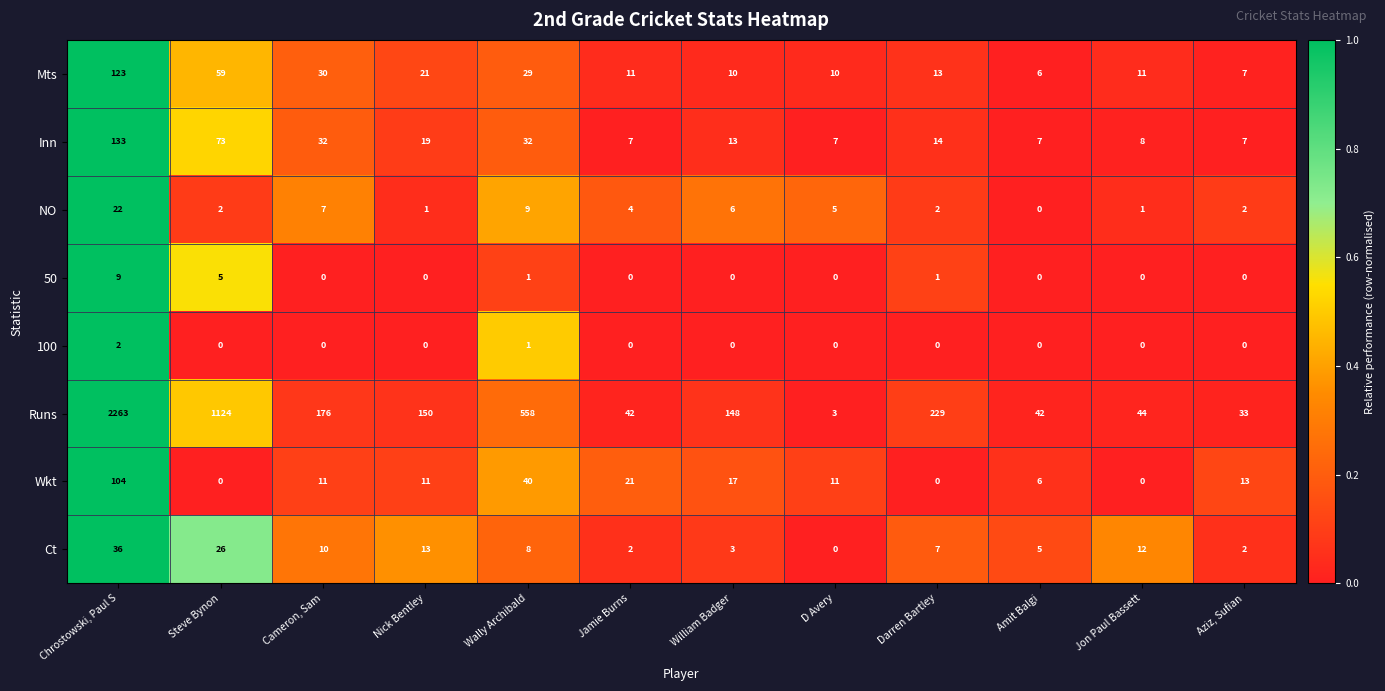

Which series has the largest range (max minus min)?

Runs